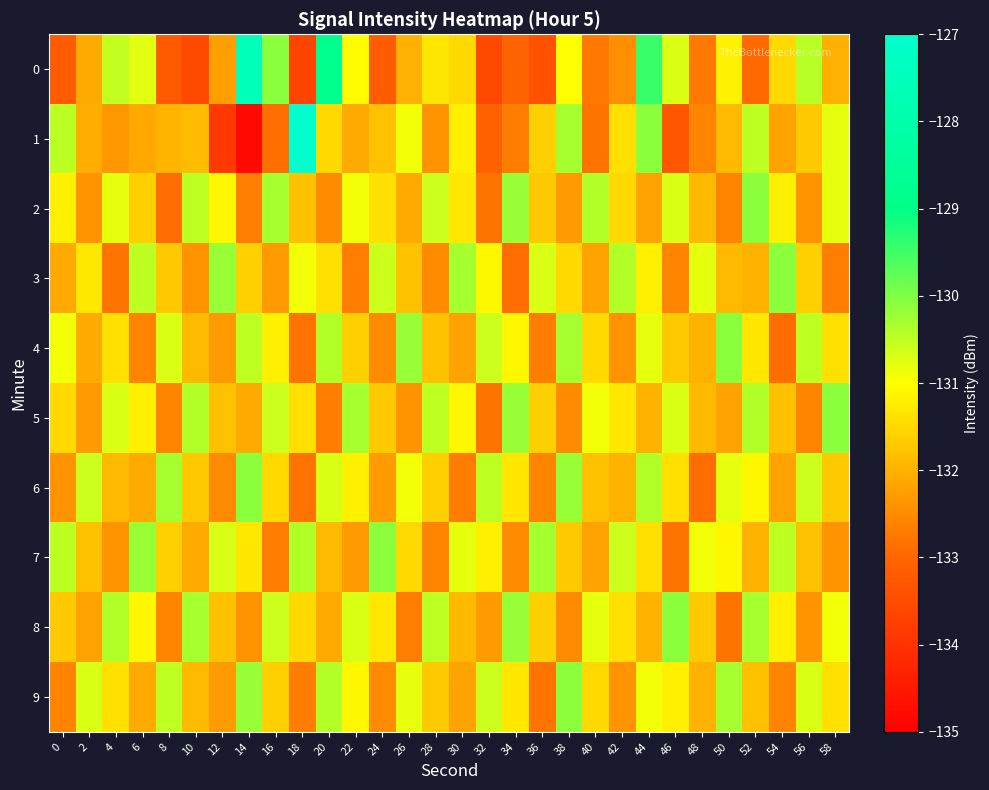

What is the total value across all series at 46?

-1315.2